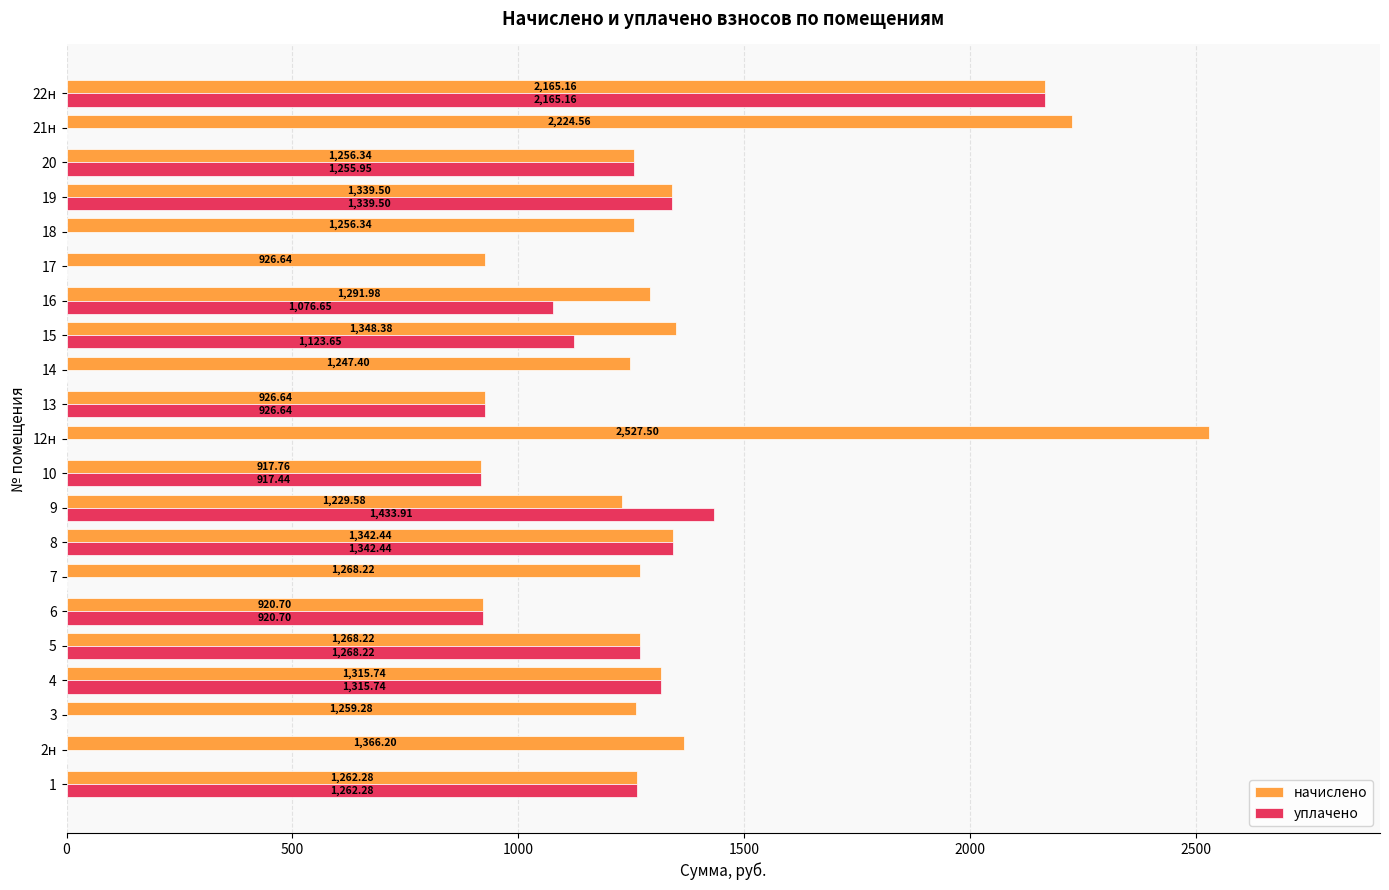

Which series has the largest total across all categories?

начислено